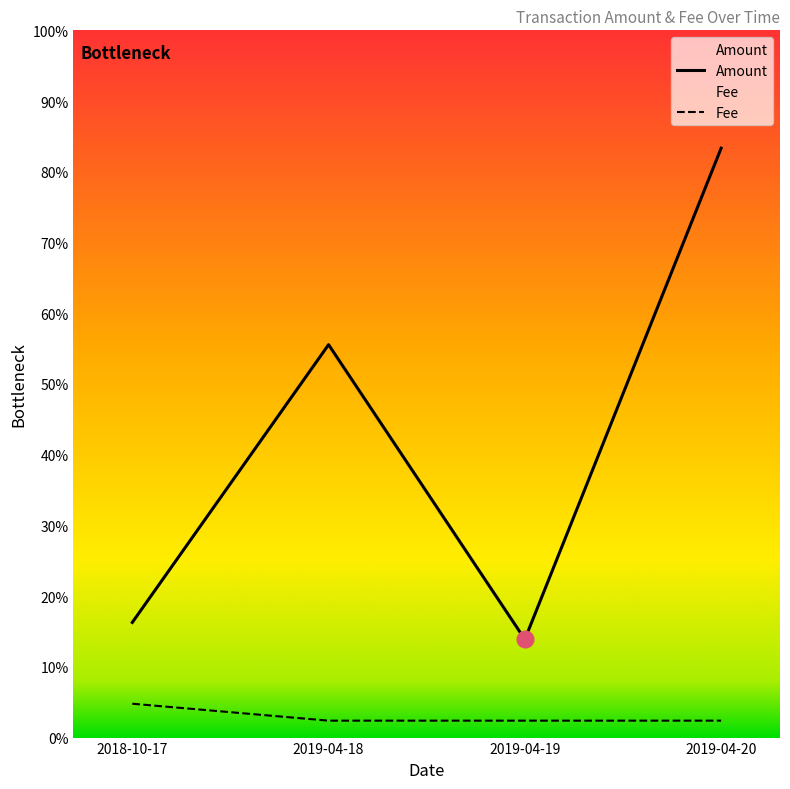

Which series has the largest total across all categories?

Amount